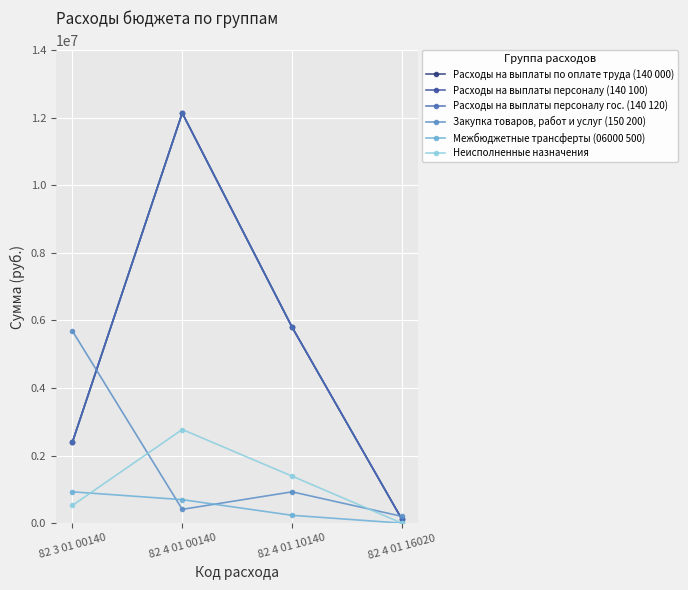

Is the value of Неисполненные назначения at 82 3 01 00140 greater than the value of Межбюджетные трансферты (06000 500) at 82 4 01 00140?

No